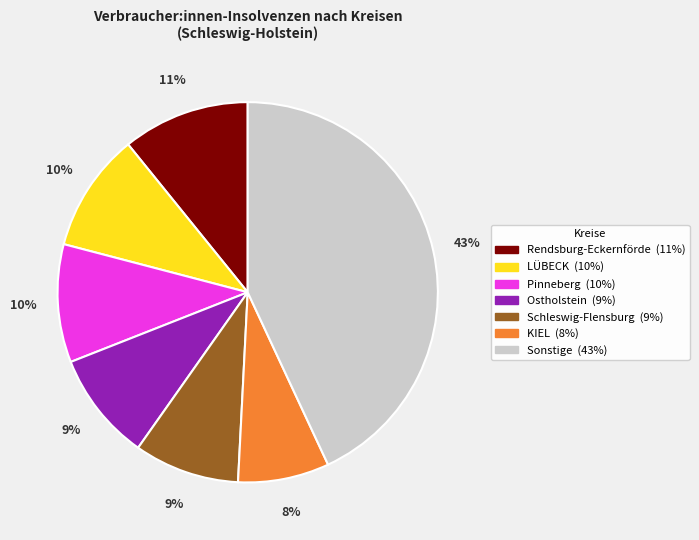

Count the number of slices in the pie.

7